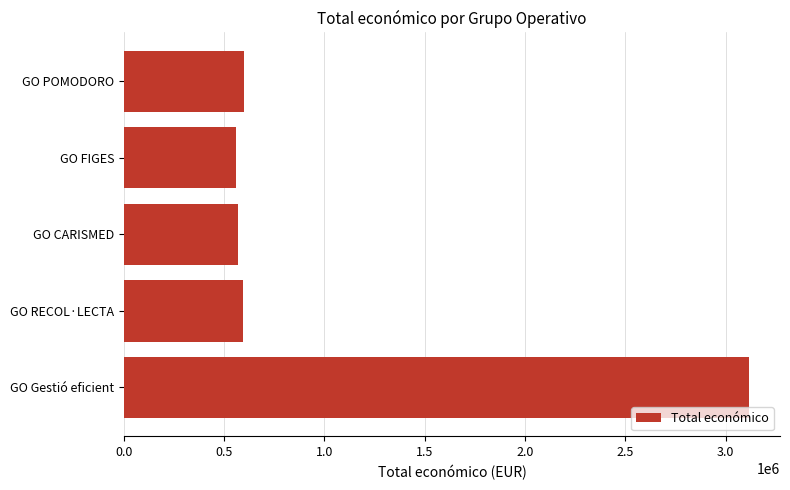

The value at GO RECOL·LECTA is 593991. True or false?

True